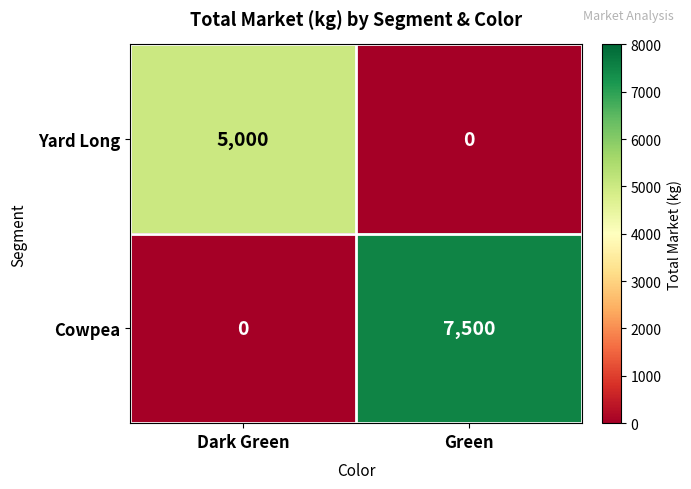

What is the sum of the Cowpea values at Dark Green and Green?

7500